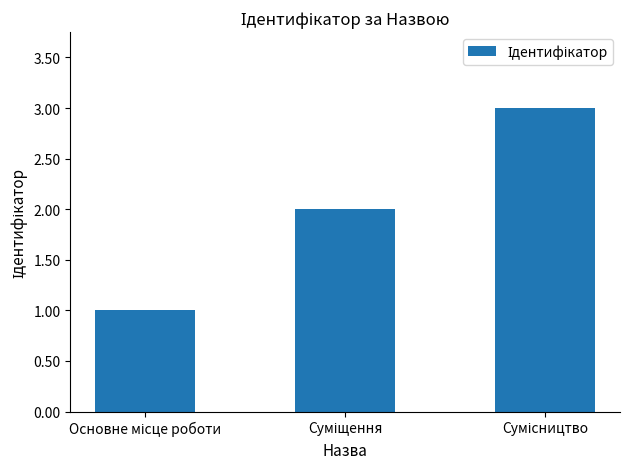

What is the maximum value shown in the chart?

3